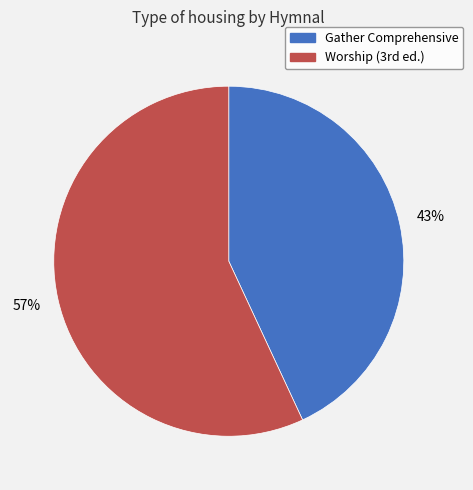

What is the largest slice in the pie chart?

Worship (3rd ed.)